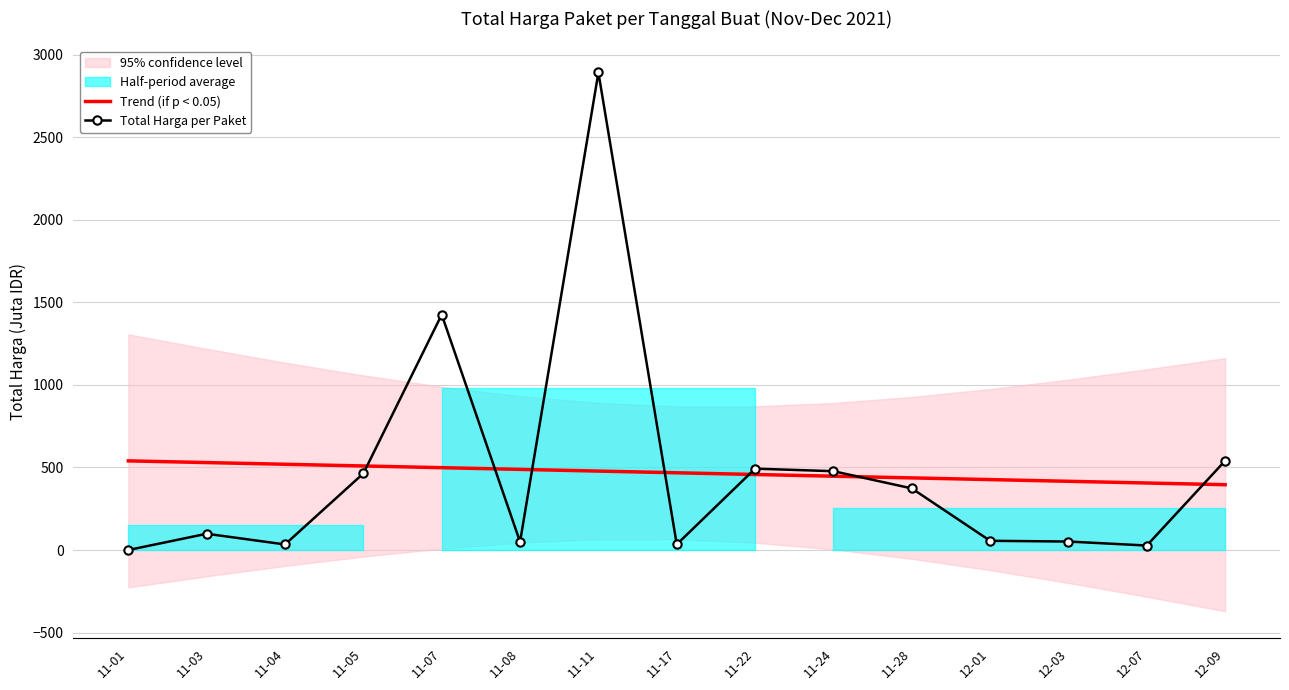

What is the label of the 13th point from the right?

11-04